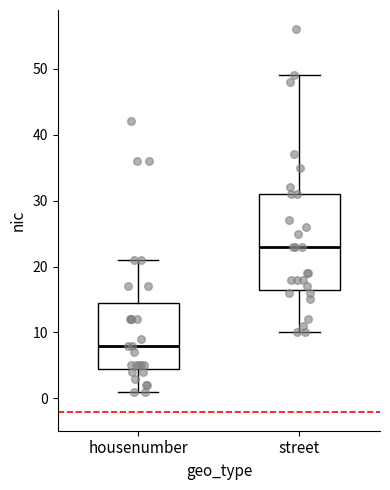

Comparing the boxes themselves (not the whiskers), which one is the tallest?

street